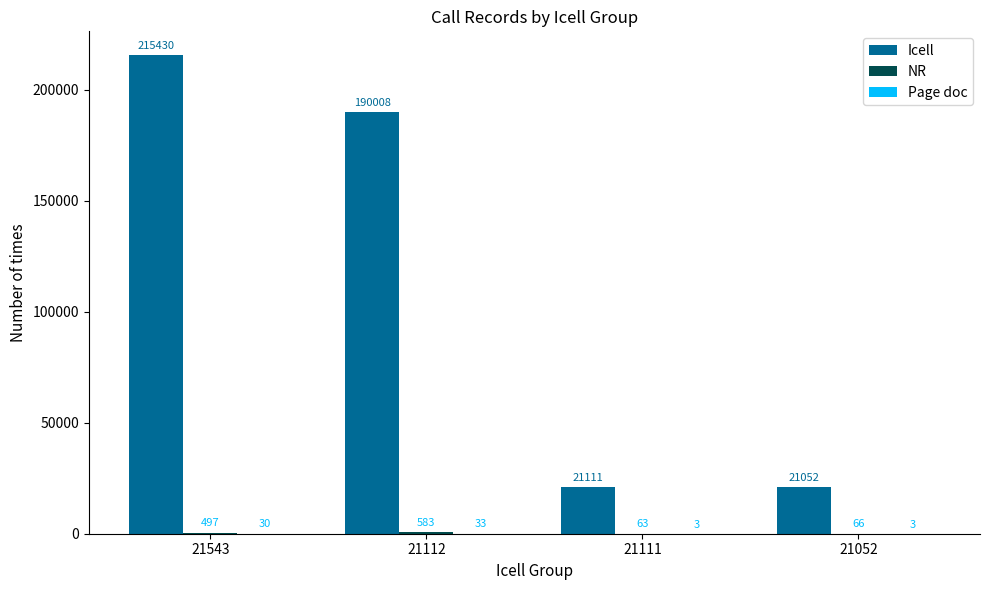

What is the sum of all Icell values?

447601